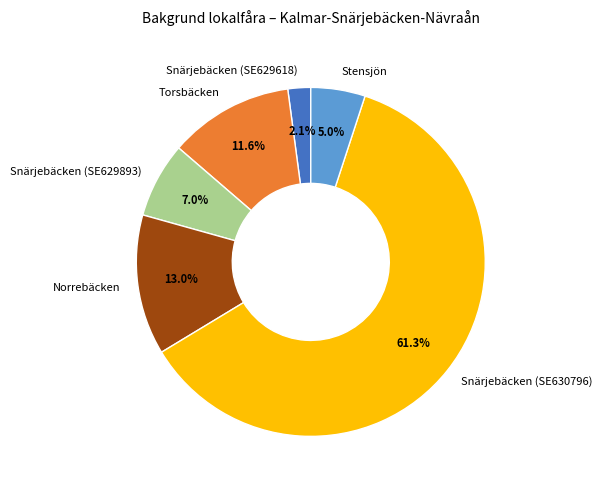

True or false: Snärjebäcken (SE629618) accounts for 2% of the total.

True